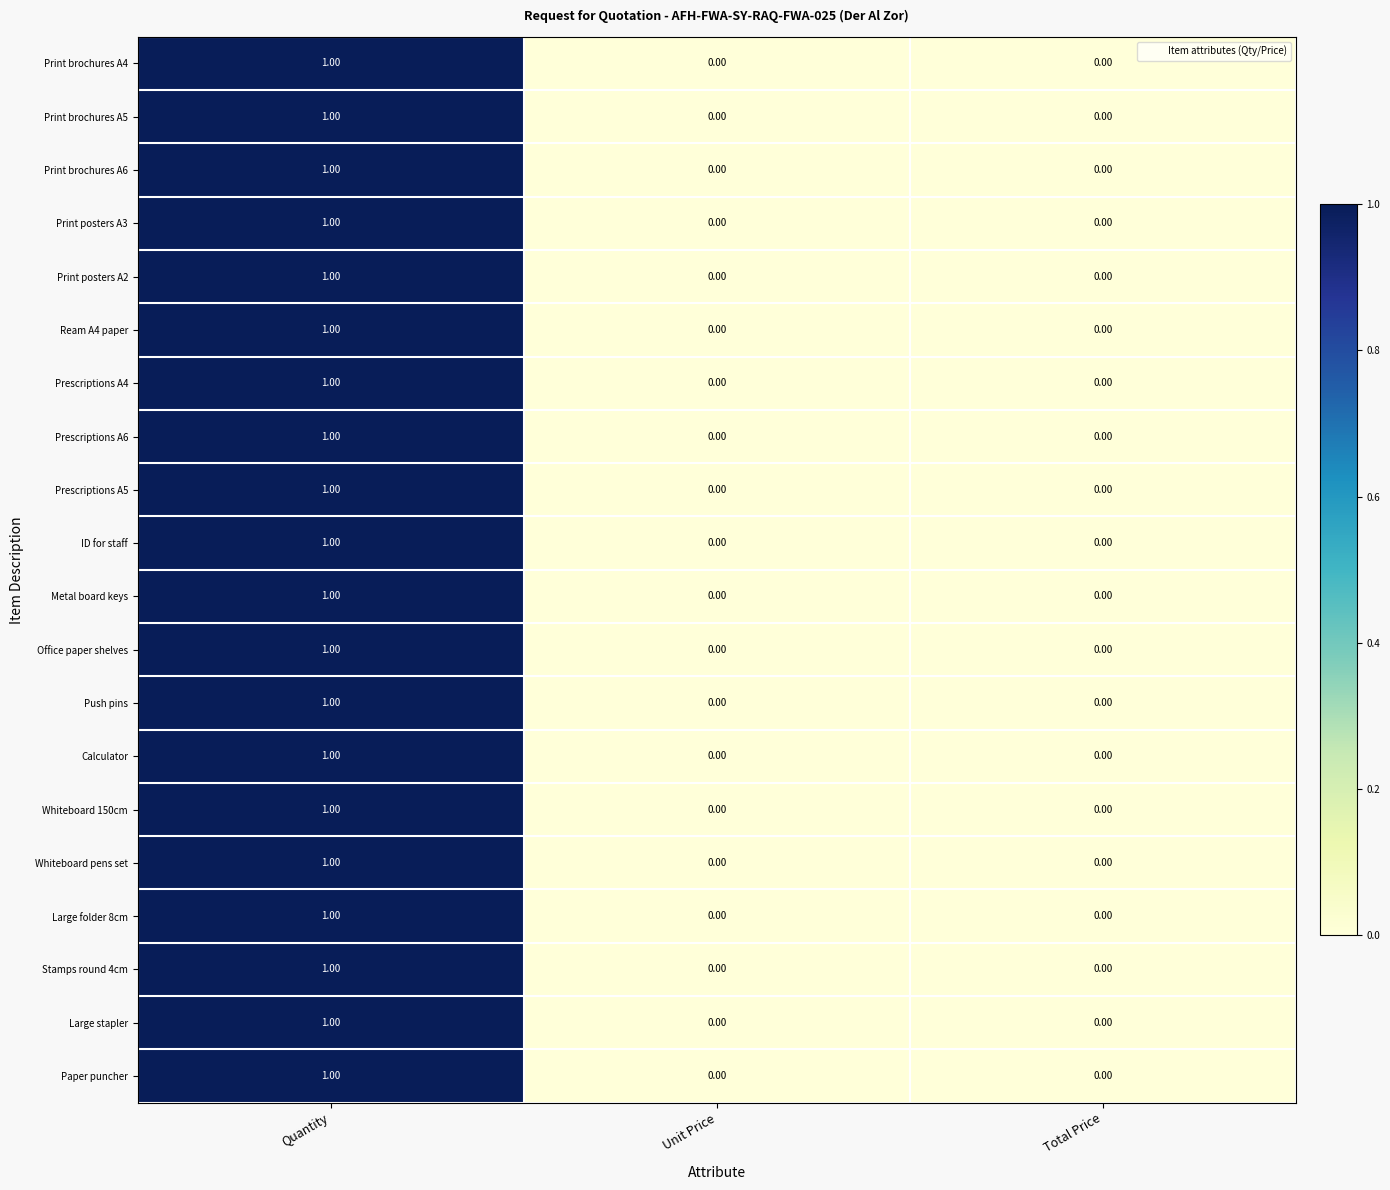

Which category has the highest value in the Prescriptions A6 series?

Quantity